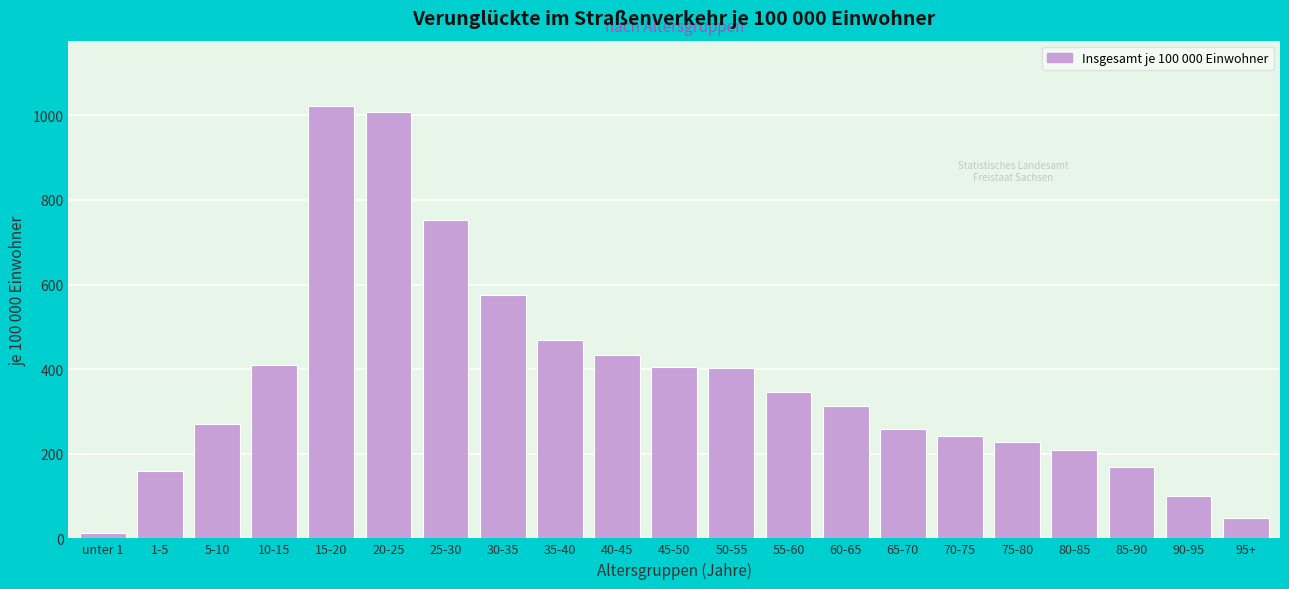

What is the sum of the values at 70-75 and 90-95?

342.4